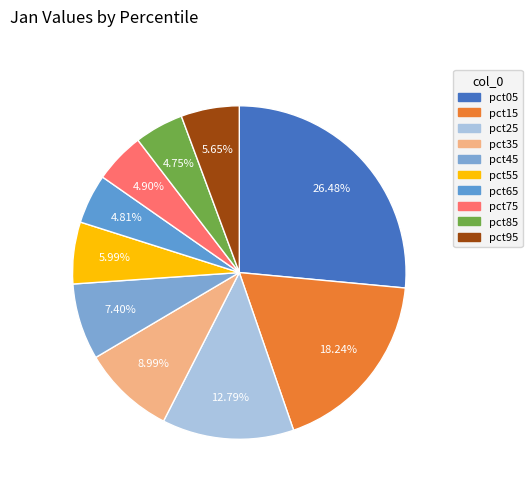

What is the smallest slice in the pie chart?

pct85